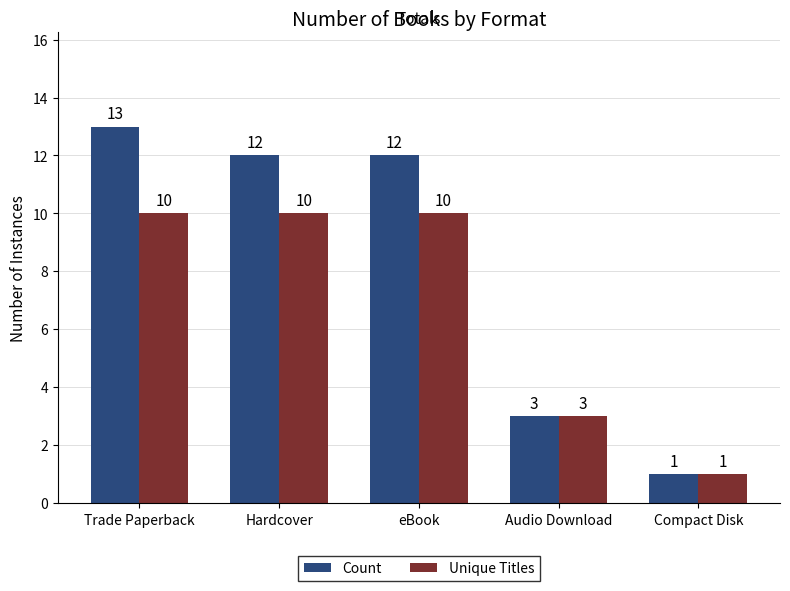

What is the maximum value for Count?

13